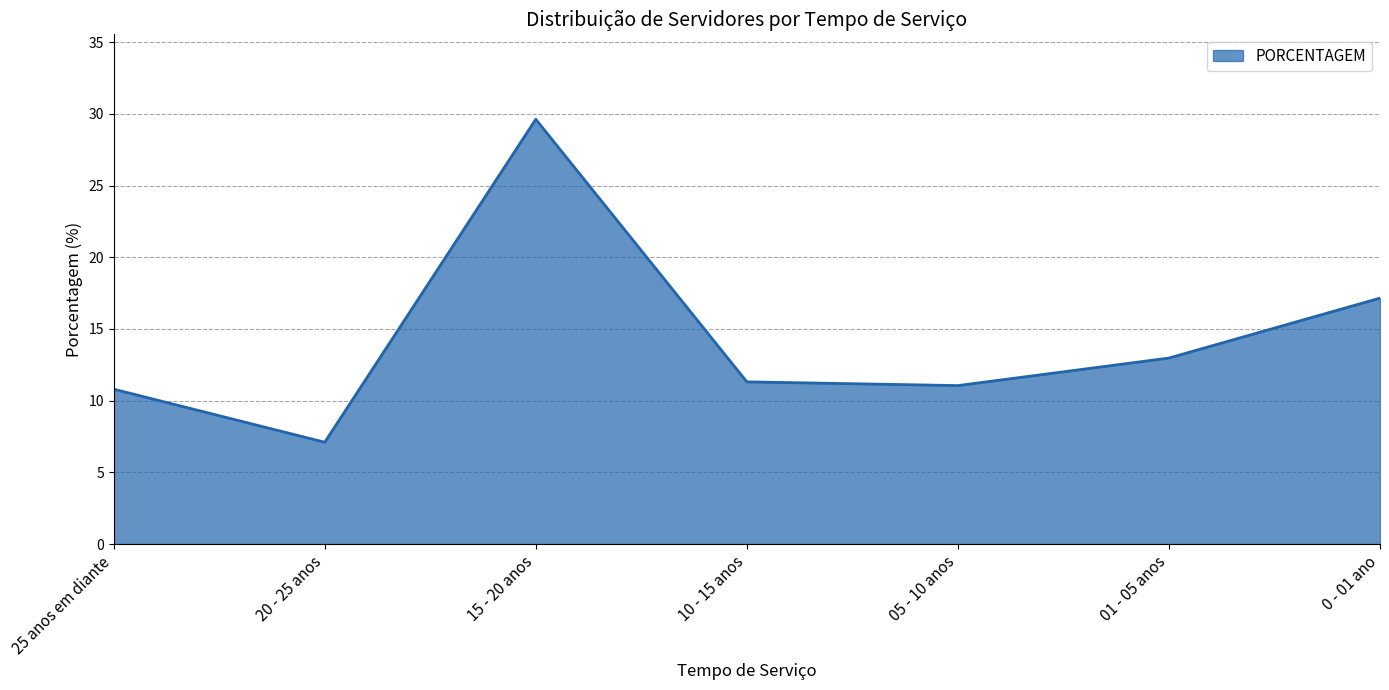

What is the change in value from 05 - 10 anos to 0 - 01 ano?

+6.1